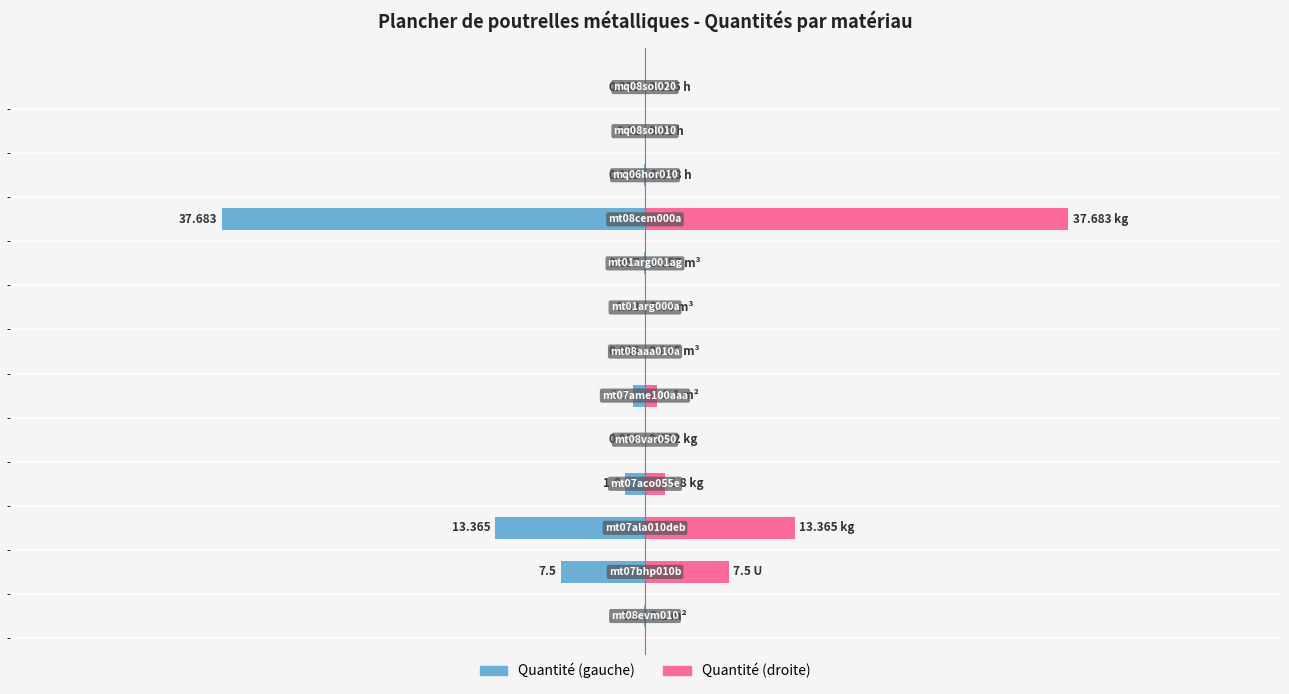

Are the bars horizontal?

Yes